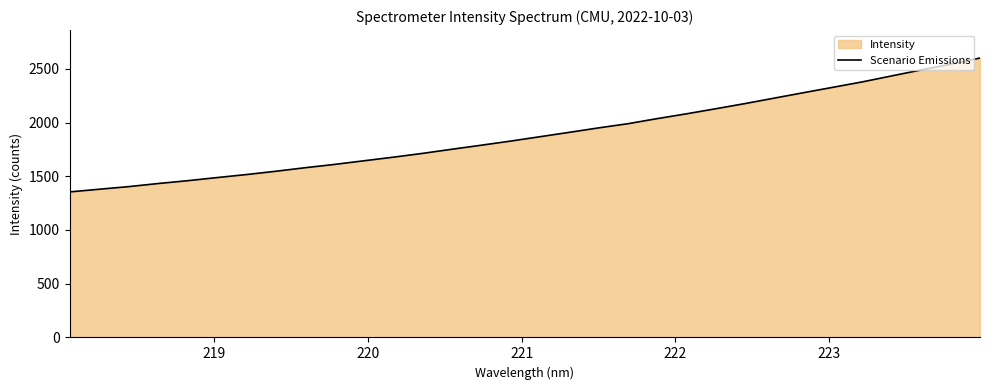

What is the difference between the maximum and minimum values?

1245.9